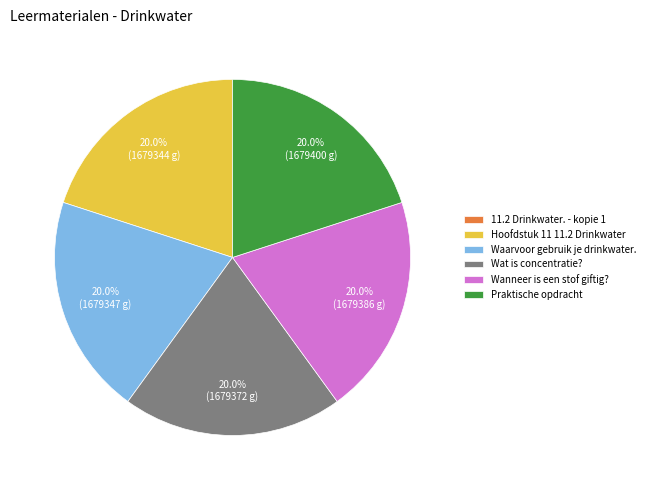

Does Wat is concentratie? represent more than half of the total?

No